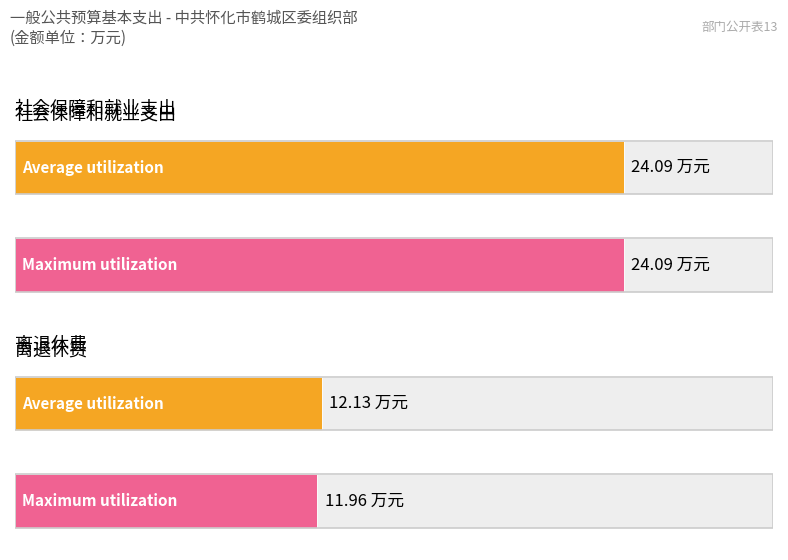

What is the difference between the maximum and minimum values in the Maximum utilization series?

12.1